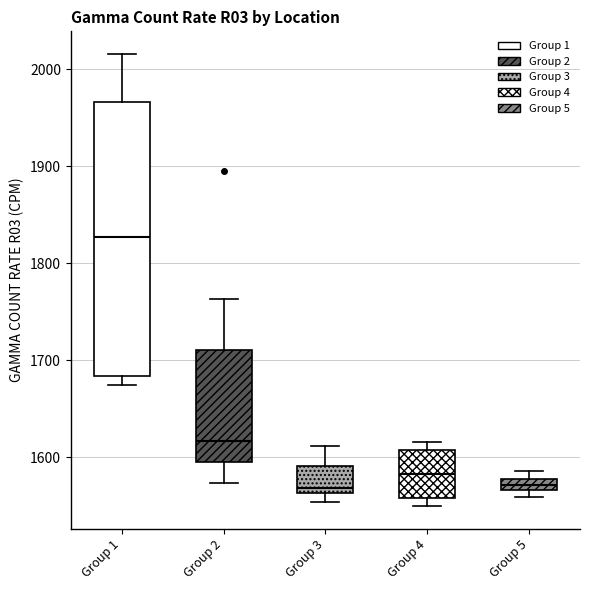

Comparing the boxes themselves (not the whiskers), which one is the tallest?

Group 1